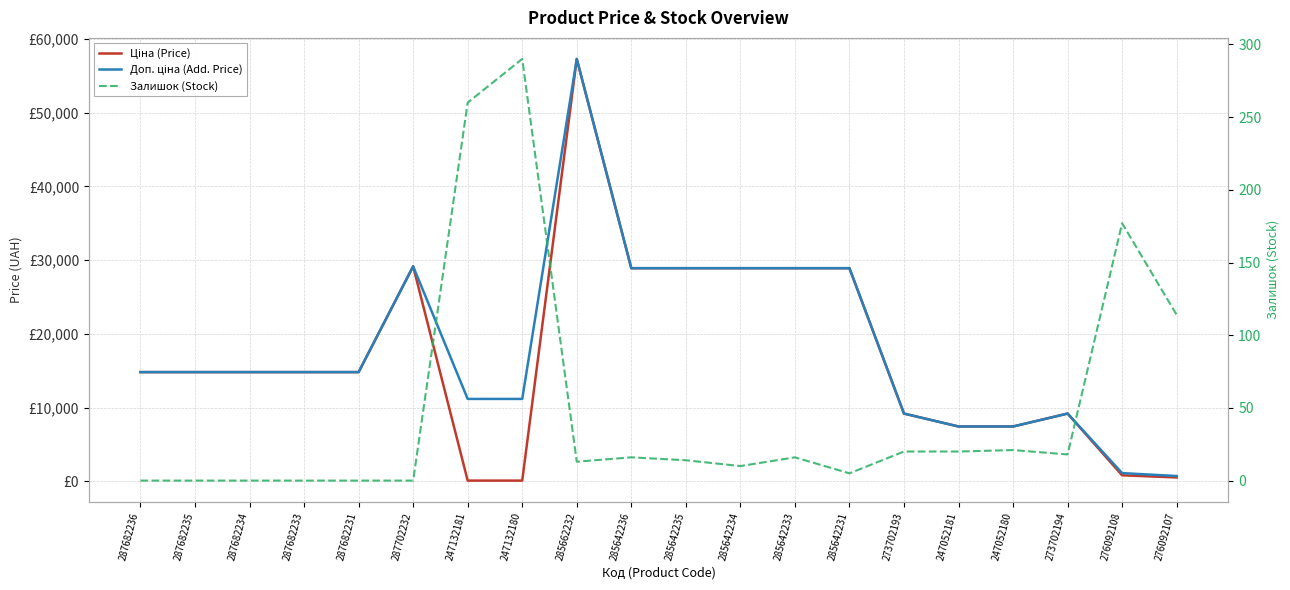

True or false: Доп. ціна (Add. Price) and Ціна (Price) cross at least once.

False